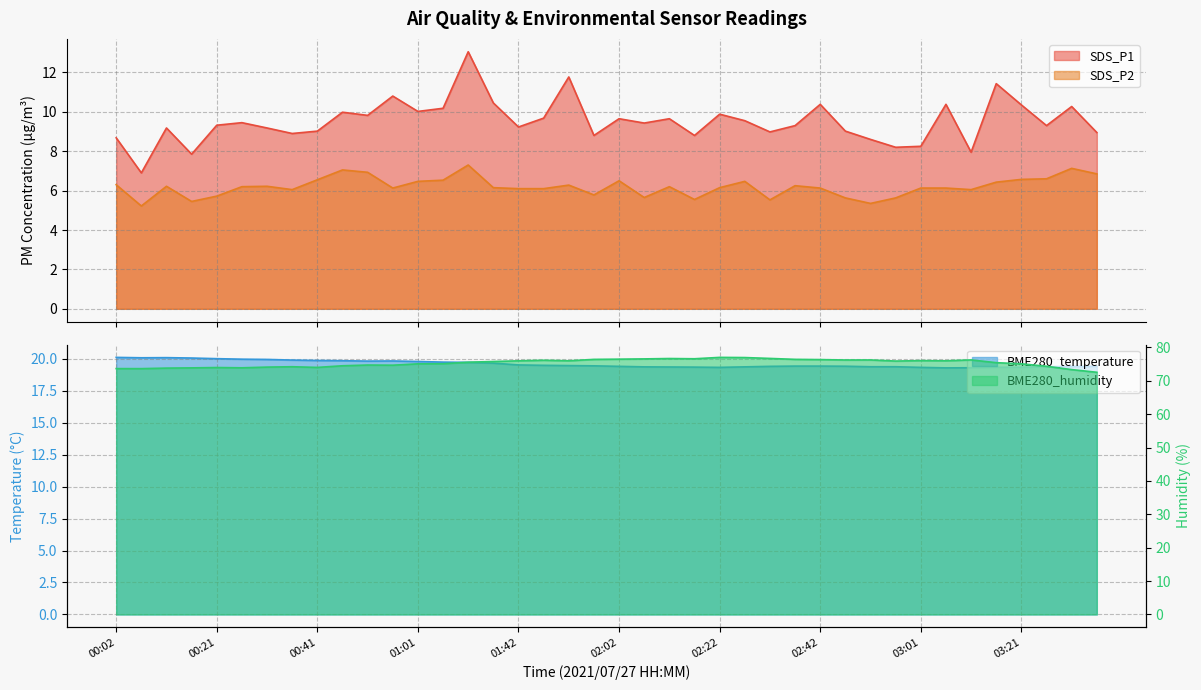

What is the value of the SDS_P2 point at the 27th from the left?

5.5